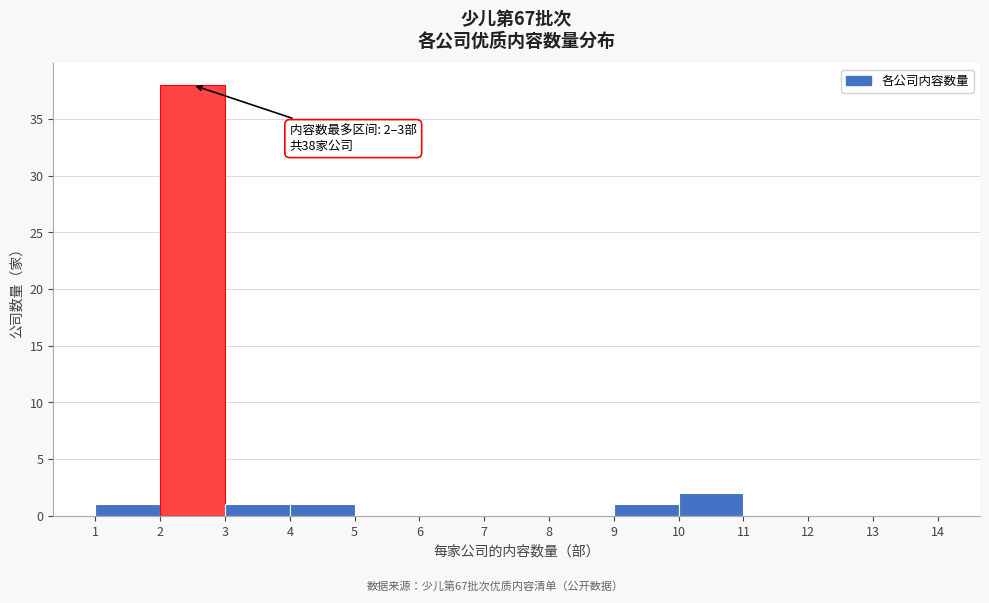

Over which range of the x-axis is the bar tallest?

2 to 3